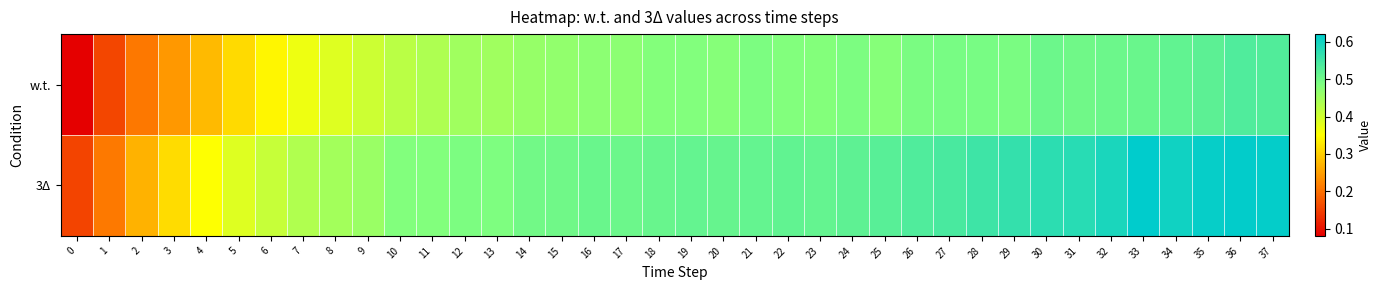

At which category does the chart reach its peak across all series?

33